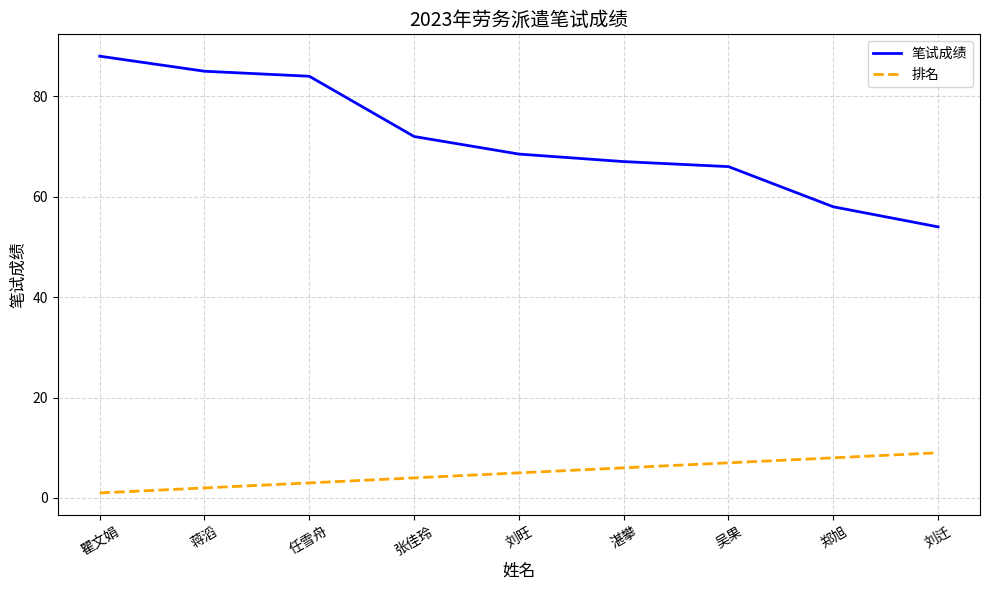

Is this an area chart (filled region under the line)?

No